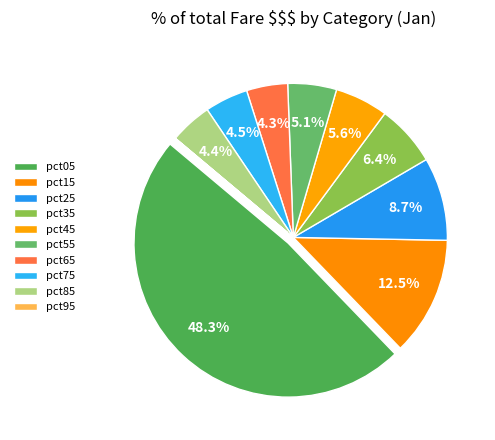

Does any single category account for the majority?

No